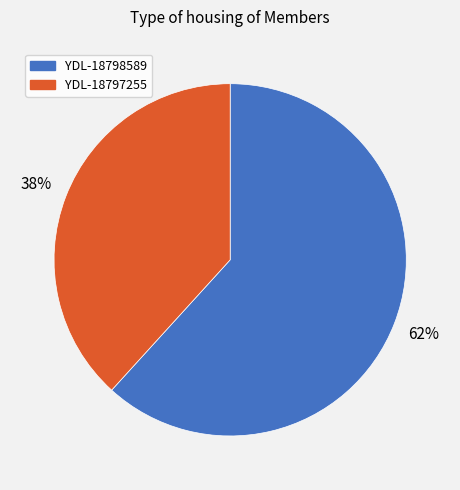

The YDL-18798589 slice represents 75% of the pie. True or false?

False